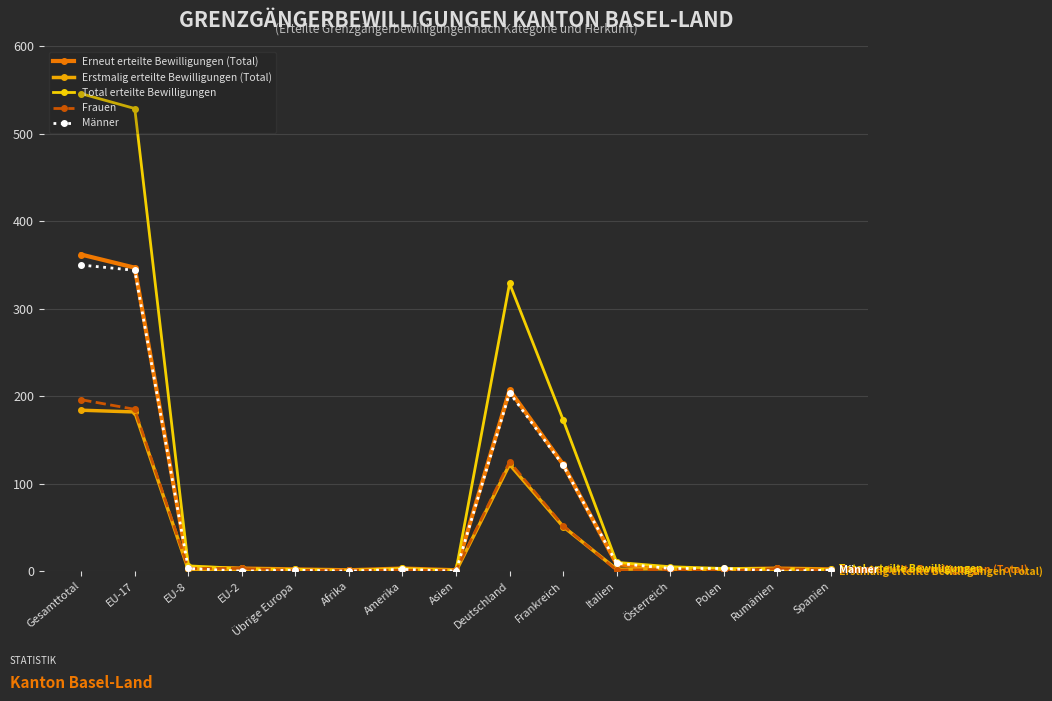

Which series has the largest total across all categories?

Total erteilte Bewilligungen